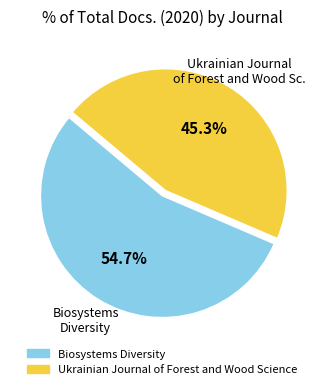

Does Biosystems Diversity represent more than half of the total?

Yes